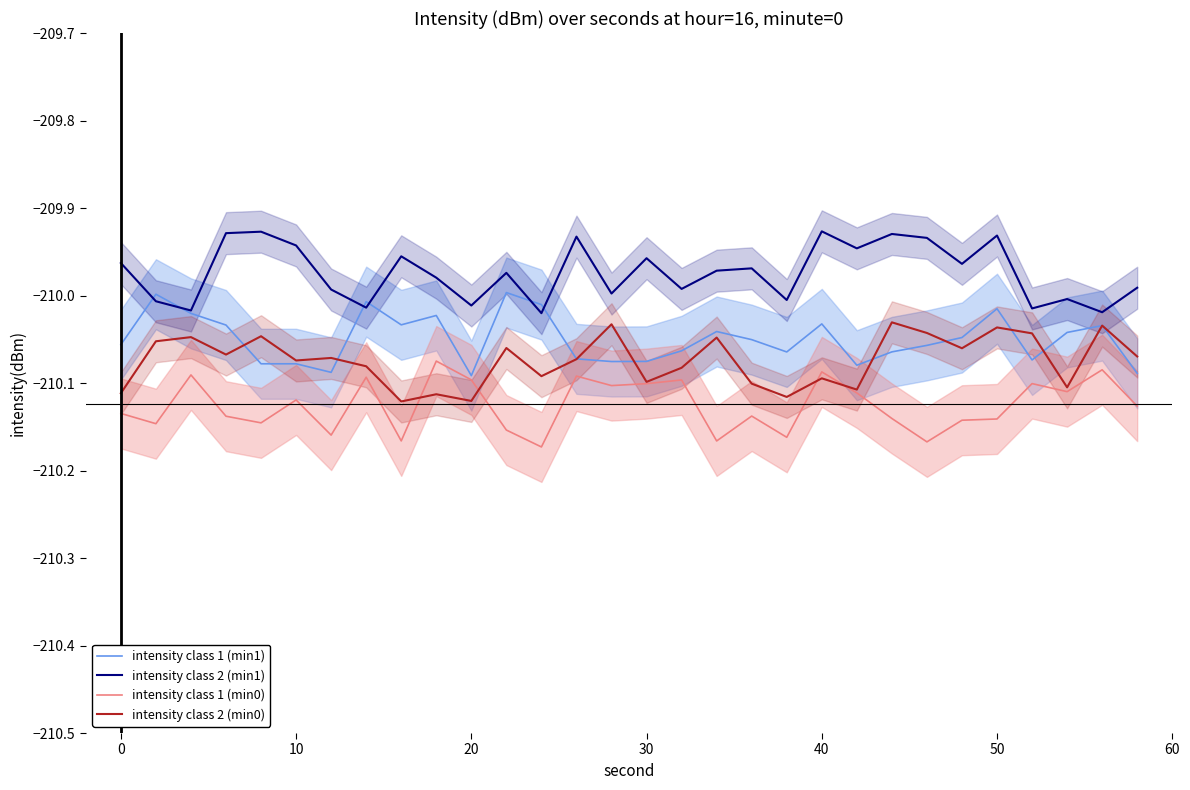

Reading left to right, list all the values displayed in this chart.

intensity class 1 (min1): -210.1	-210.0	-210.0	-210.0	-210.1	-210.1	-210.1	-210.0	-210.0	-210.0	-210.1	-210.0	-210.0	-210.1	-210.1	-210.1	-210.1	-210.0	-210.1	-210.1	-210.0	-210.1	-210.1	-210.1	-210.0	-210.0	-210.1	-210.0	-210.0	-210.1
intensity class 2 (min1): -210.0	-210.0	-210.0	-209.9	-209.9	-209.9	-210.0	-210.0	-210.0	-210.0	-210.0	-210.0	-210.0	-209.9	-210.0	-210.0	-210.0	-210.0	-210.0	-210.0	-209.9	-209.9	-209.9	-209.9	-210.0	-209.9	-210.0	-210.0	-210.0	-210.0
intensity class 1 (min0): -210.1	-210.1	-210.1	-210.1	-210.1	-210.1	-210.2	-210.1	-210.2	-210.1	-210.1	-210.2	-210.2	-210.1	-210.1	-210.1	-210.1	-210.2	-210.1	-210.2	-210.1	-210.1	-210.1	-210.2	-210.1	-210.1	-210.1	-210.1	-210.1	-210.1
intensity class 2 (min0): -210.1	-210.1	-210.0	-210.1	-210.0	-210.1	-210.1	-210.1	-210.1	-210.1	-210.1	-210.1	-210.1	-210.1	-210.0	-210.1	-210.1	-210.0	-210.1	-210.1	-210.1	-210.1	-210.0	-210.0	-210.1	-210.0	-210.0	-210.1	-210.0	-210.1